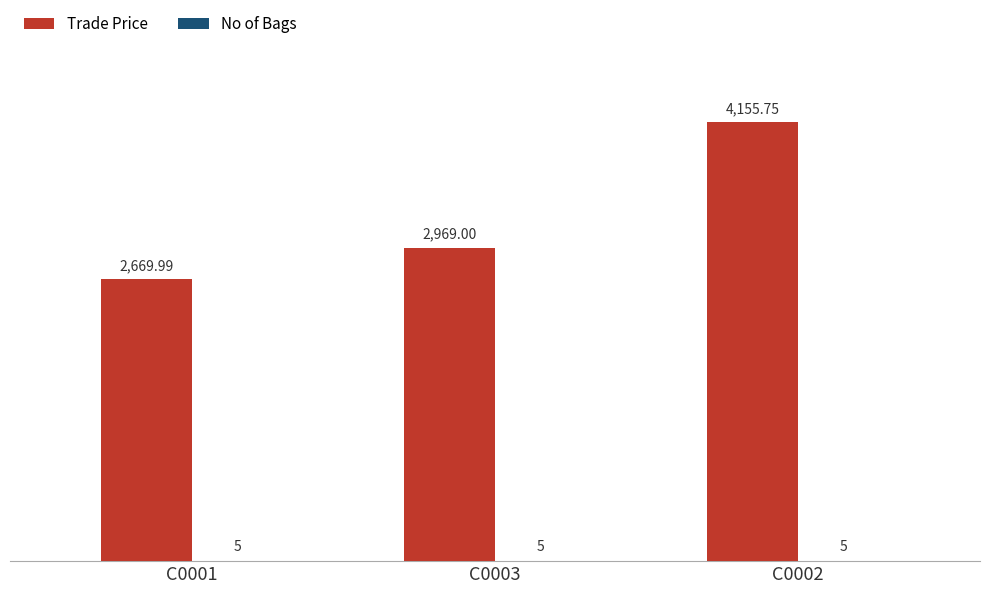

Between C0001 and C0002, which series saw the biggest shift?

Trade Price